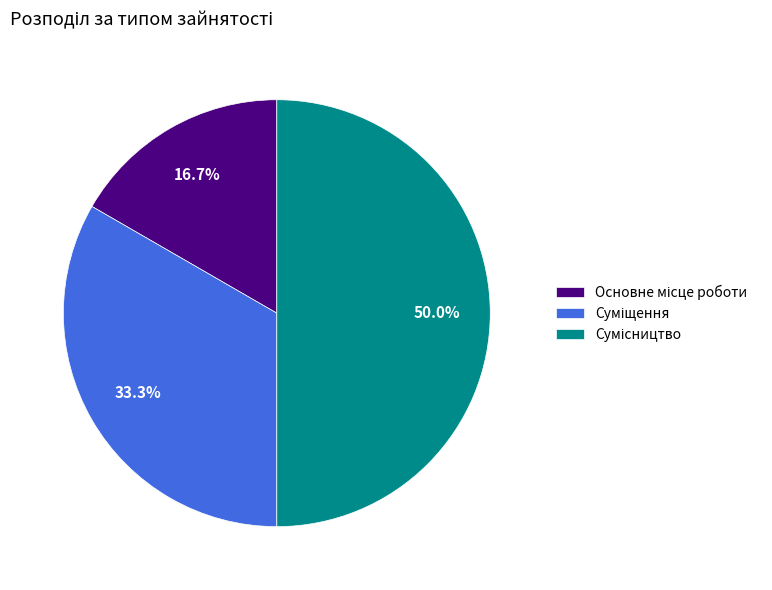

Count the number of slices in the pie.

3